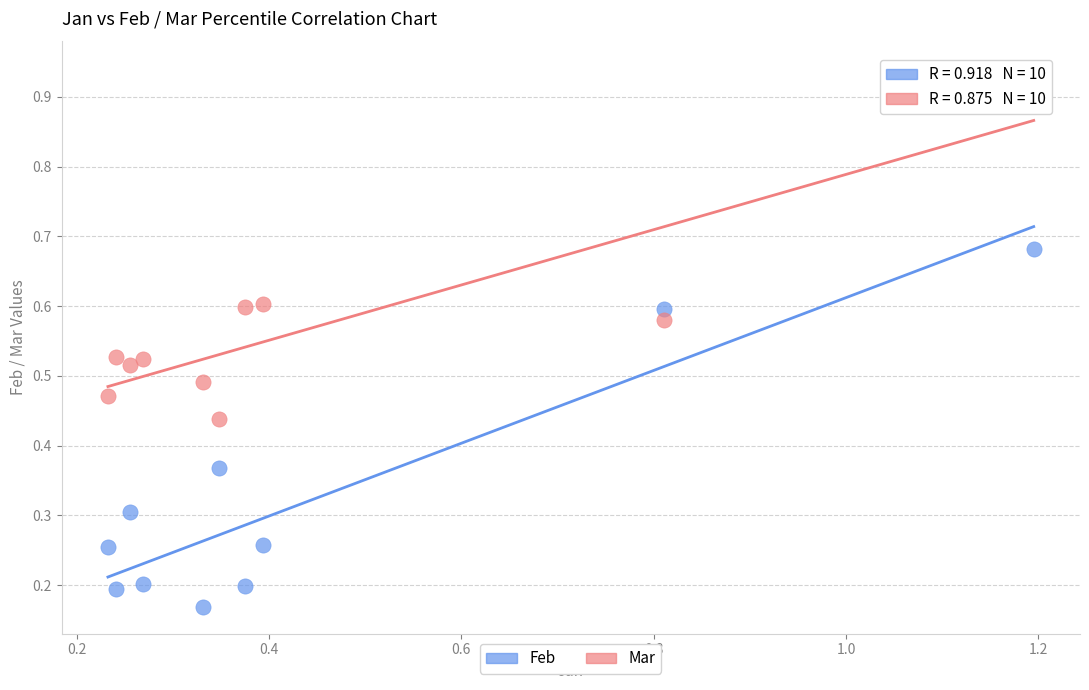

Across all data points, what is the range of X values (max minus min)?

1.0